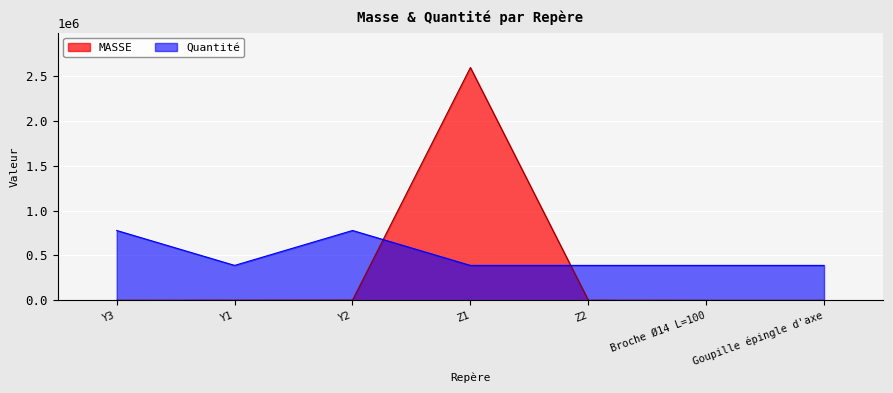

What position from the left is Y3?

1